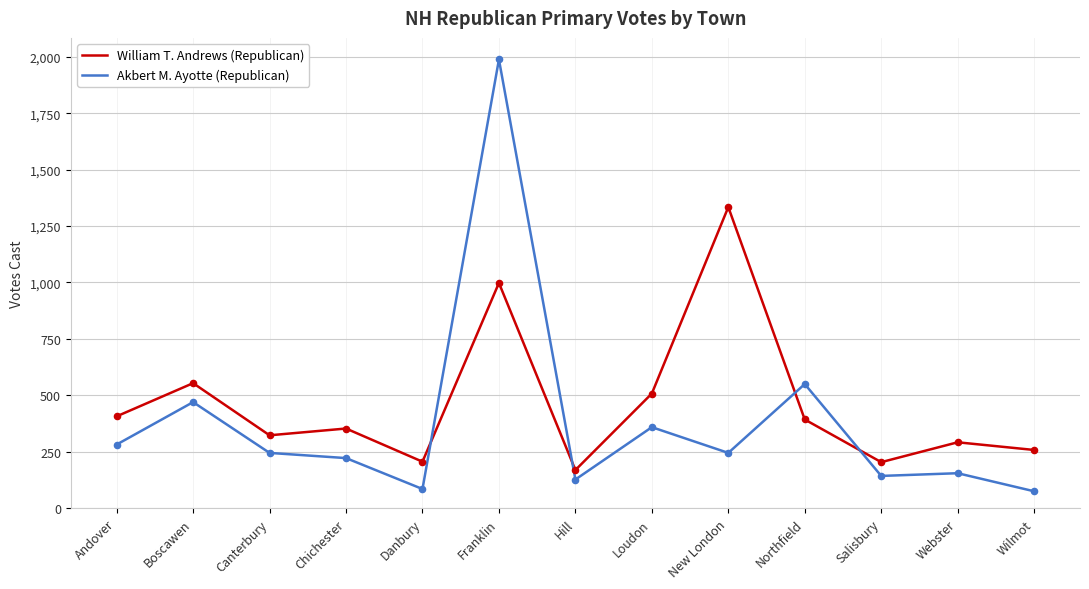

At which category is the sum across all series the highest?

Franklin